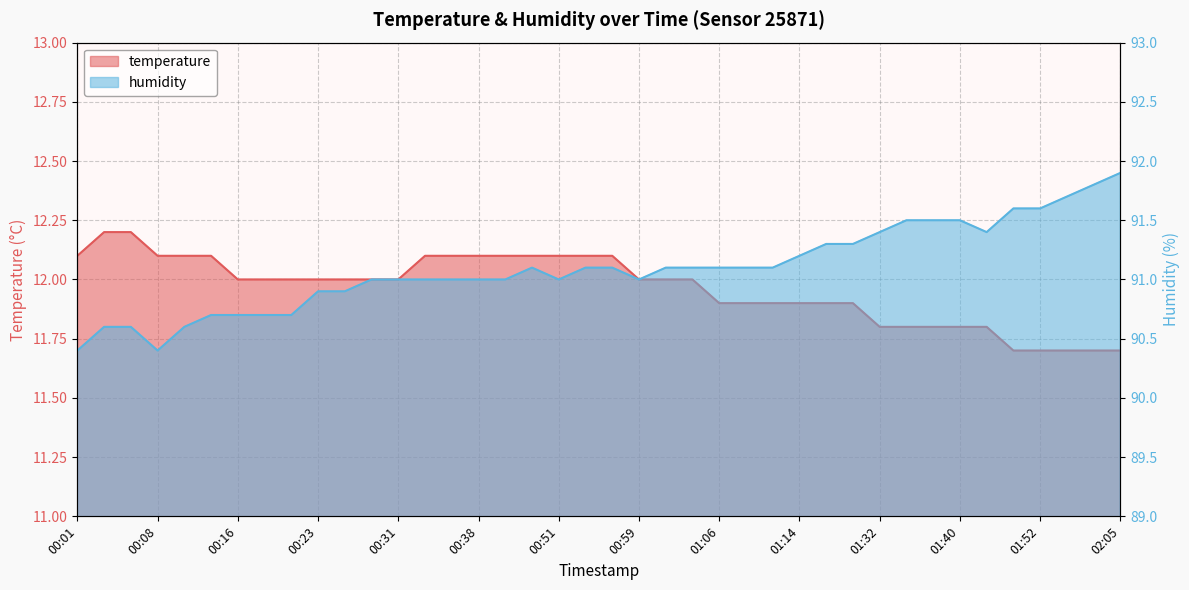

True or false: temperature has more than 2 points higher than both neighbors.

False